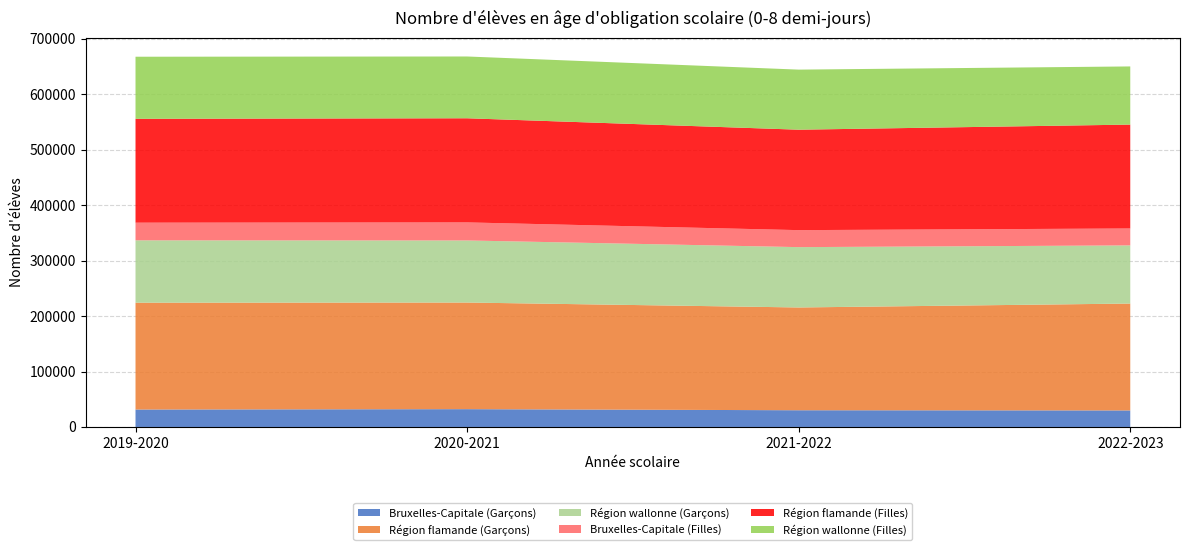

Reading right to left, extract all data points from this chart.

Bruxelles-Capitale (Garçons): 29825	30166	32138	31466
Région flamande (Garçons): 192724	185327	192241	192630
Région wallonne (Garçons): 104857	108788	111934	112468
Bruxelles-Capitale (Filles): 30499	30643	32547	31805
Région flamande (Filles): 187314	181091	187770	187268
Région wallonne (Filles): 104871	108325	111393	111941